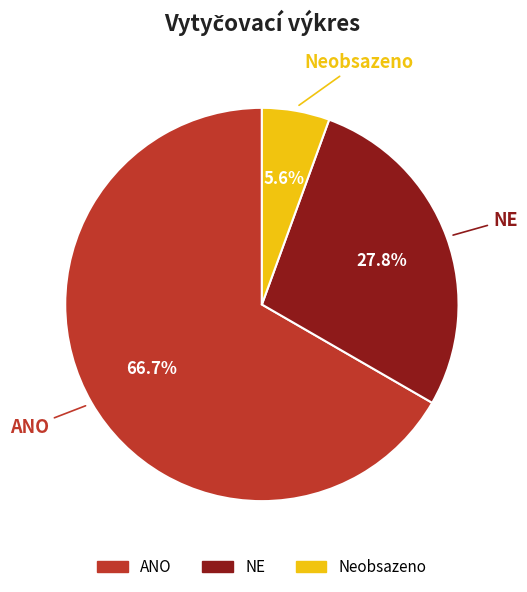

What percentage is the ANO slice, to the nearest percent?

67%